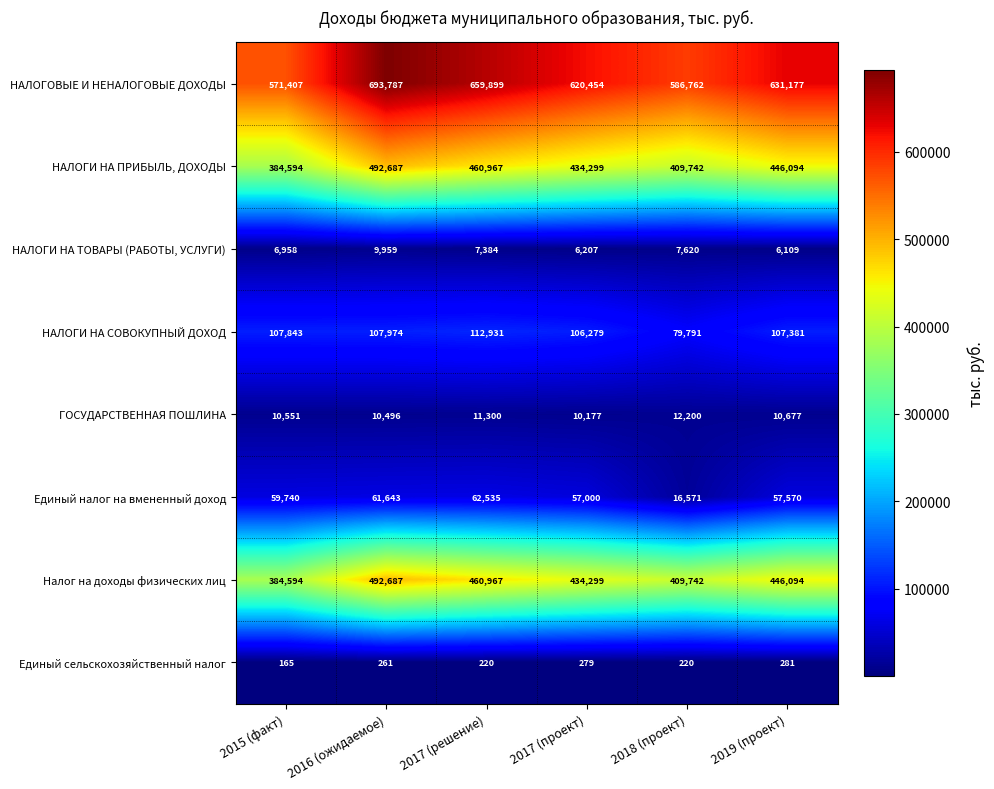

At which category does the chart reach its minimum across all series?

2015 (факт)